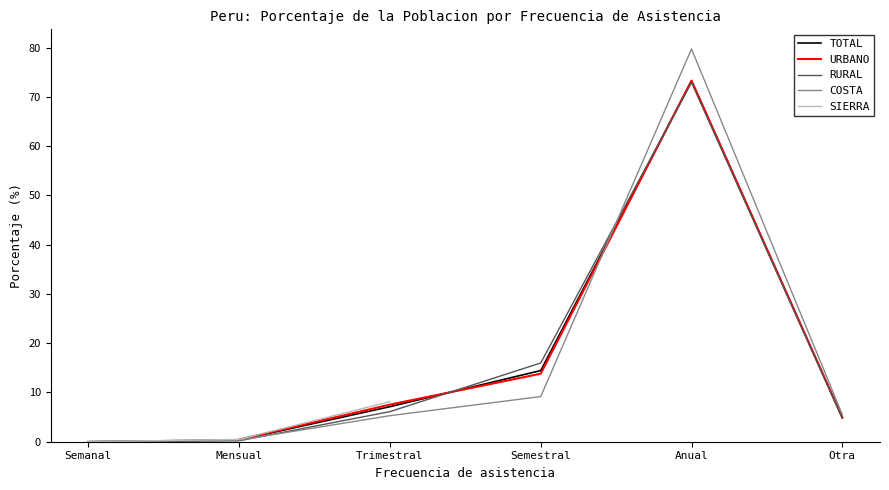

What is the highest value of the TOTAL series?

73.2